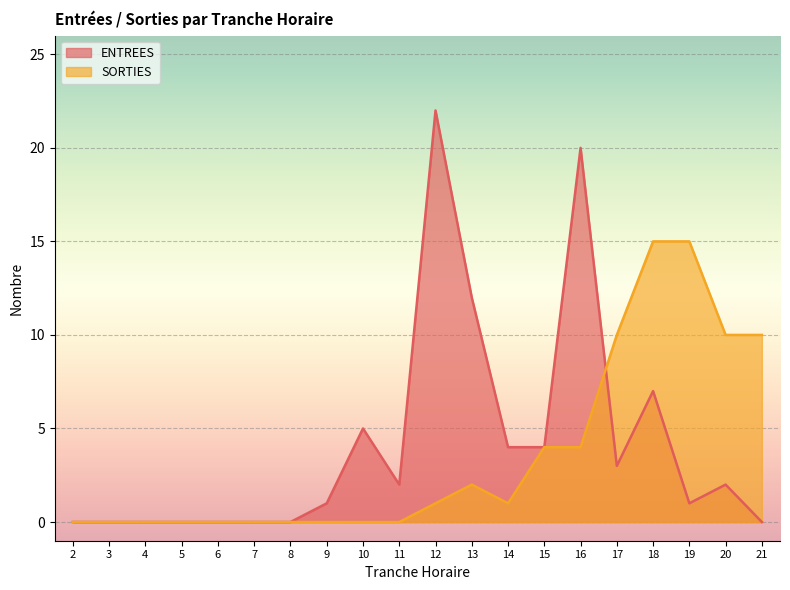

Is it true that SORTIES equals 2 at 13?

True